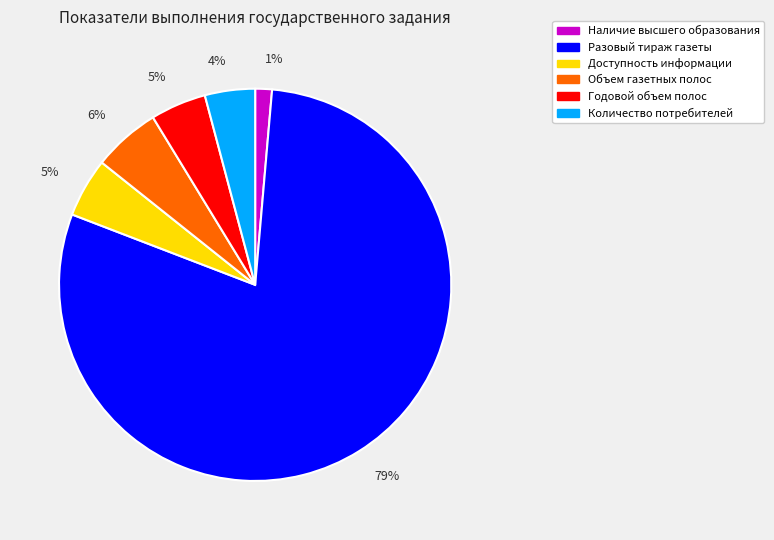

Count the number of slices in the pie.

6